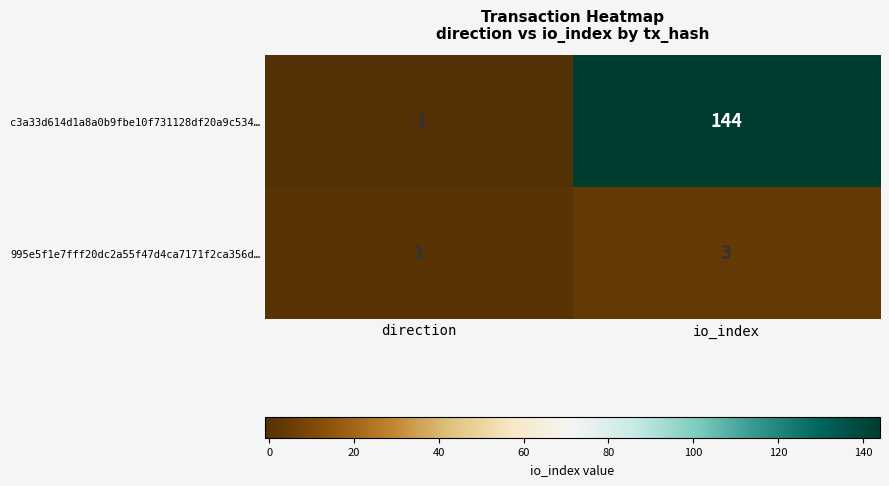

What is the minimum value shown in the chart?

-1